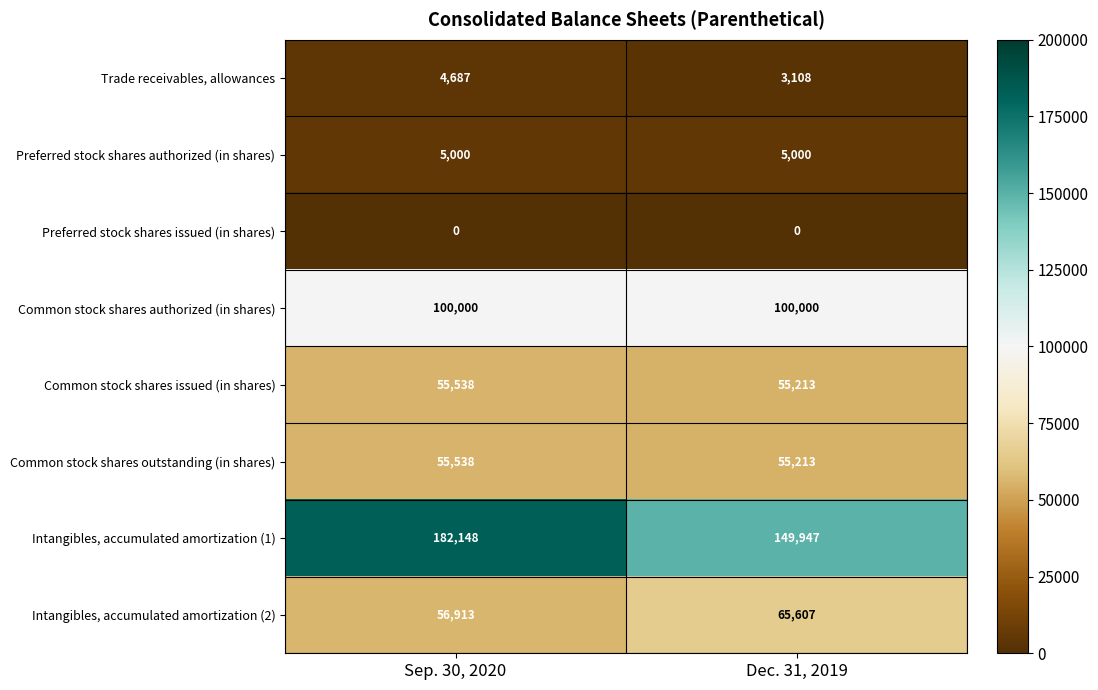

At which category is the sum across all series the highest?

Sep. 30, 2020